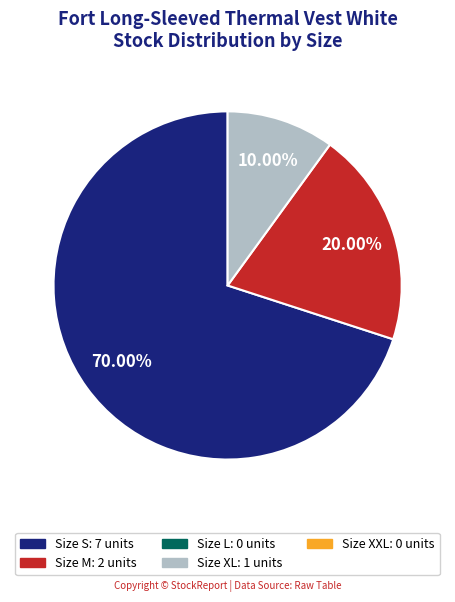

Does any single category account for the majority?

Yes